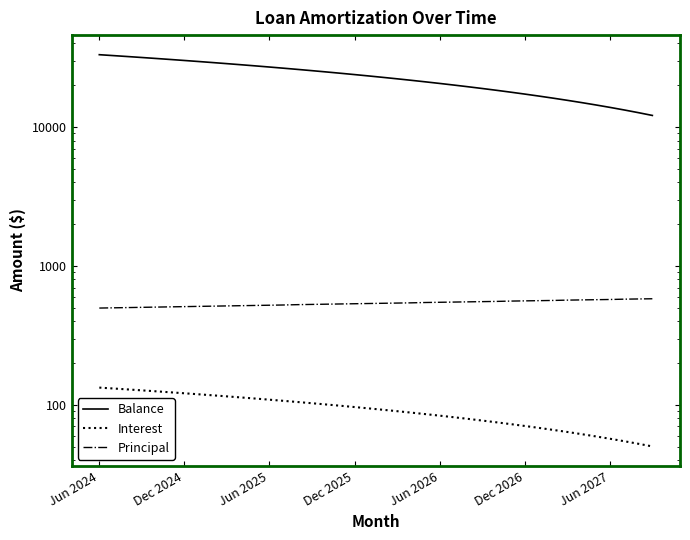

Reading left to right, transcribe all the data shown in this chart.

Balance: 33167.0	32667.0	32165.0	31661.0	31155.0	30647.0	30137.0	29625.0	29111.0	28595.0	28077.0	27557.0	27035.0	26511.0	25984.0	25455.0	24924.0	24391.0	23856.0	23319.0	22780.0	22239.0	21696.0	21150.0	20602.0	20052.0	19500.0	18946.0	18390.0	17831.0	17270.0	16707.0	16142.0	15574.0	15004.0	14432.0	13858.0	13281.0	12702.0	12121.0
Interest: 133.3	131.3	129.3	127.3	125.3	123.3	121.3	119.3	117.3	115.2	113.2	111.1	109.1	107.0	104.9	102.8	100.8	98.7	96.5	94.4	92.3	90.2	88.0	85.9	83.7	81.5	79.4	77.2	75.0	72.8	70.6	68.4	66.1	63.9	61.6	59.4	57.1	54.9	52.6	50.3
Principal: 498.0	500.0	502.0	504.0	506.0	508.0	510.0	512.0	514.0	516.0	518.0	520.0	522.0	524.0	527.0	529.0	531.0	533.0	535.0	537.0	539.0	541.0	543.0	546.0	548.0	550.0	552.0	554.0	556.0	559.0	561.0	563.0	565.0	568.0	570.0	572.0	574.0	577.0	579.0	581.0